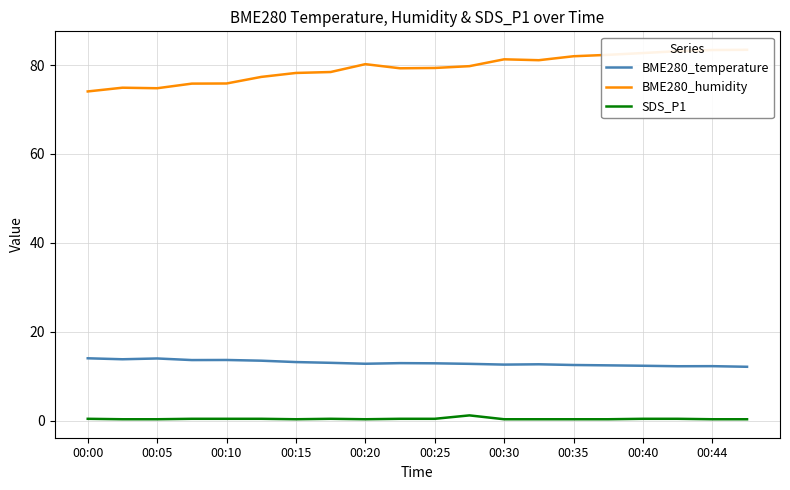

What are all the series names shown in the legend?

BME280_temperature, BME280_humidity, SDS_P1